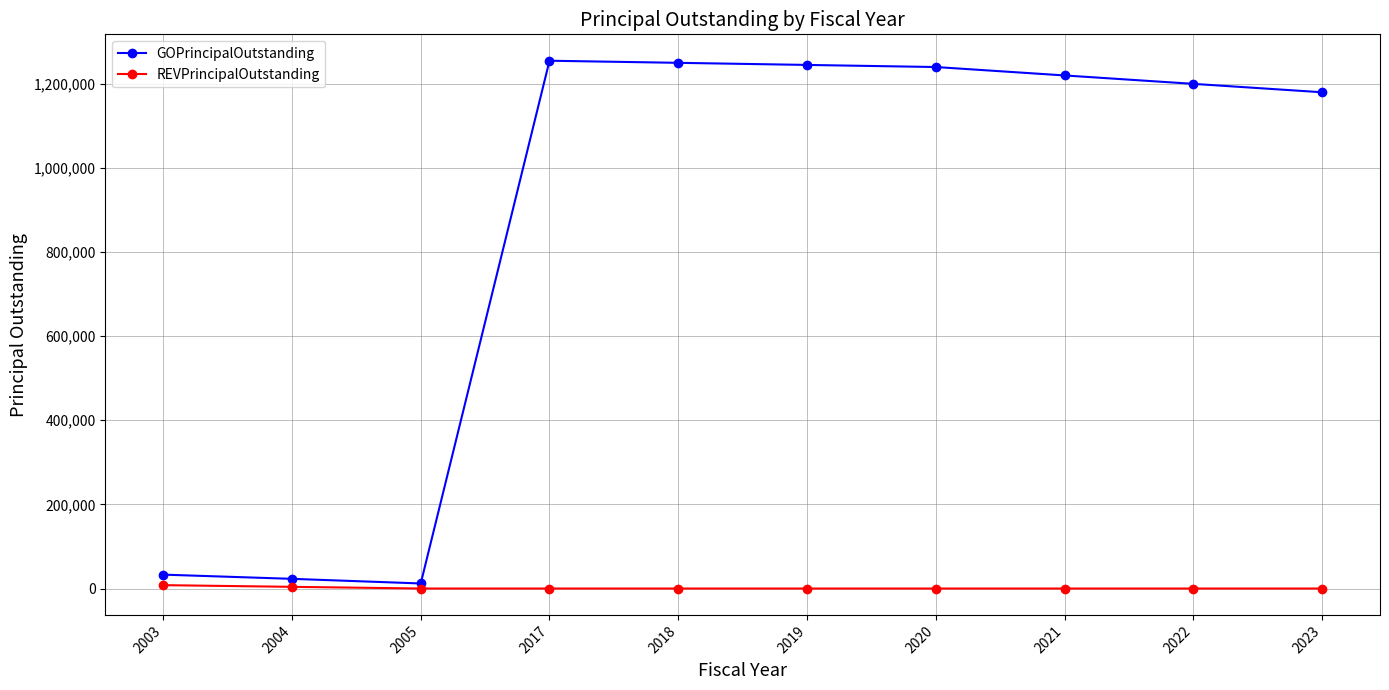

What is the difference between the GOPrincipalOutstanding values at 2020 and 2018?

10000